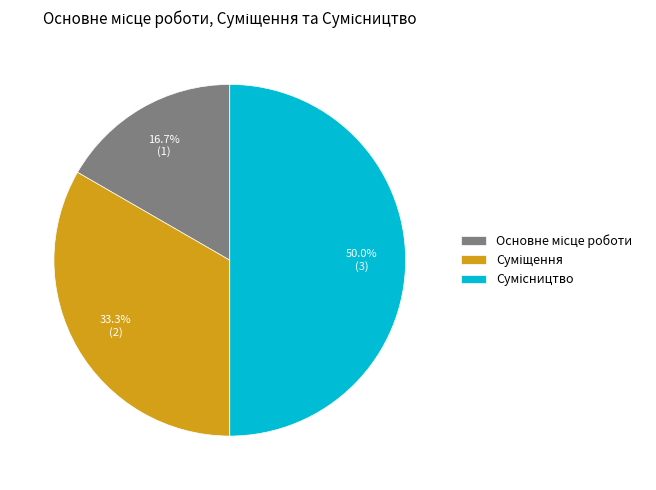

How many segments does this pie chart have?

3